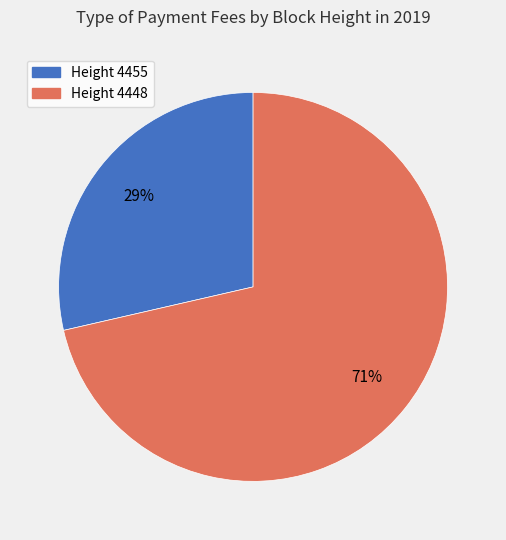

To the nearest percent, what is the average slice percentage?

50%